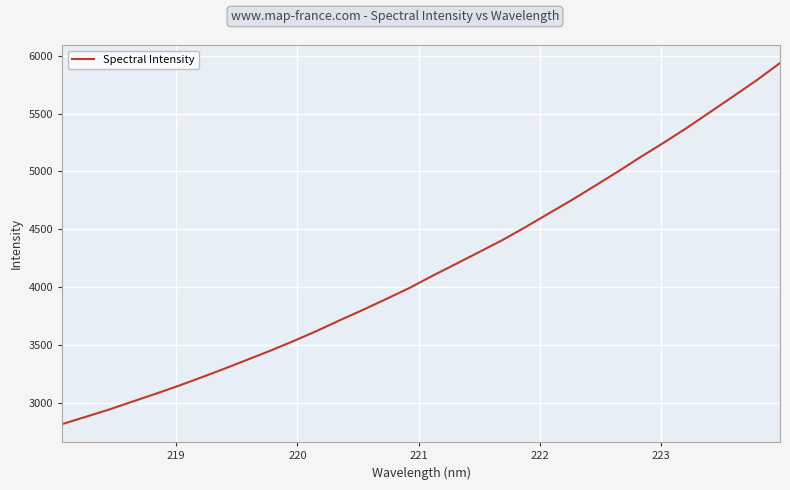

How many distinct data groups are displayed?

1